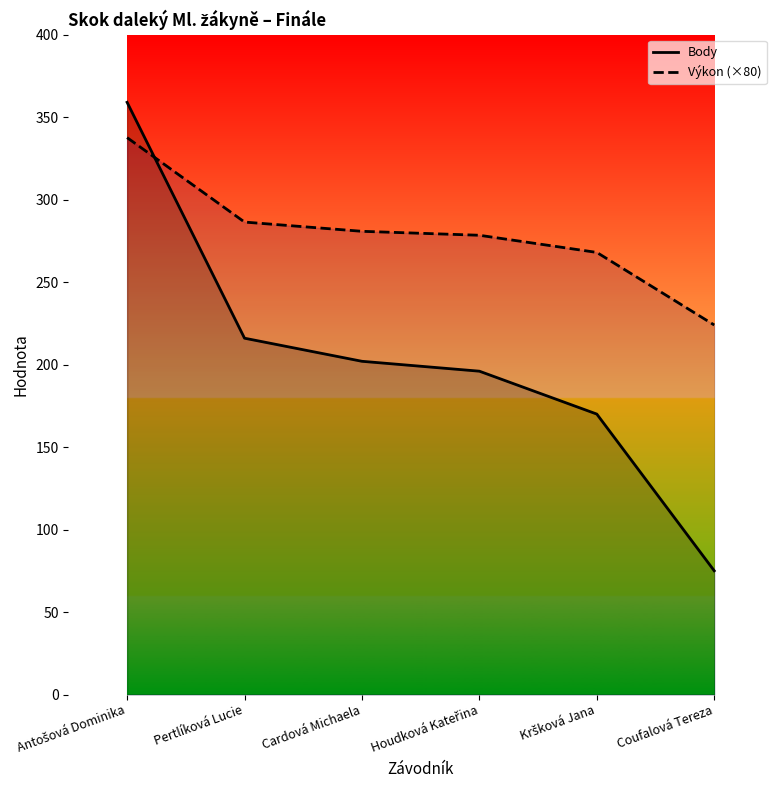

What is the difference between the highest and lowest values at Kršková Jana?

98.0